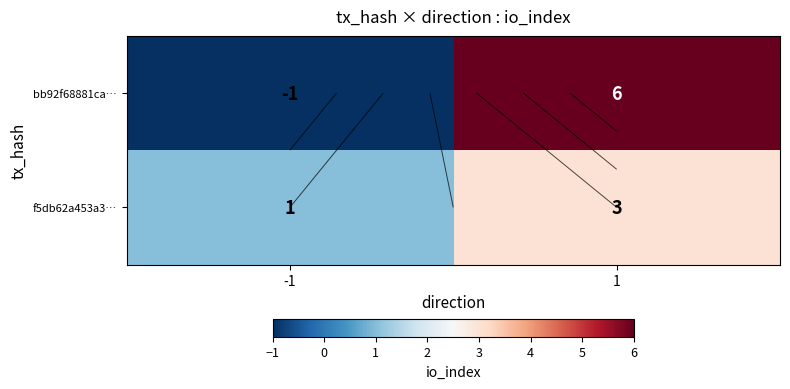

How many values in bb92f68881ca… are below zero?

1